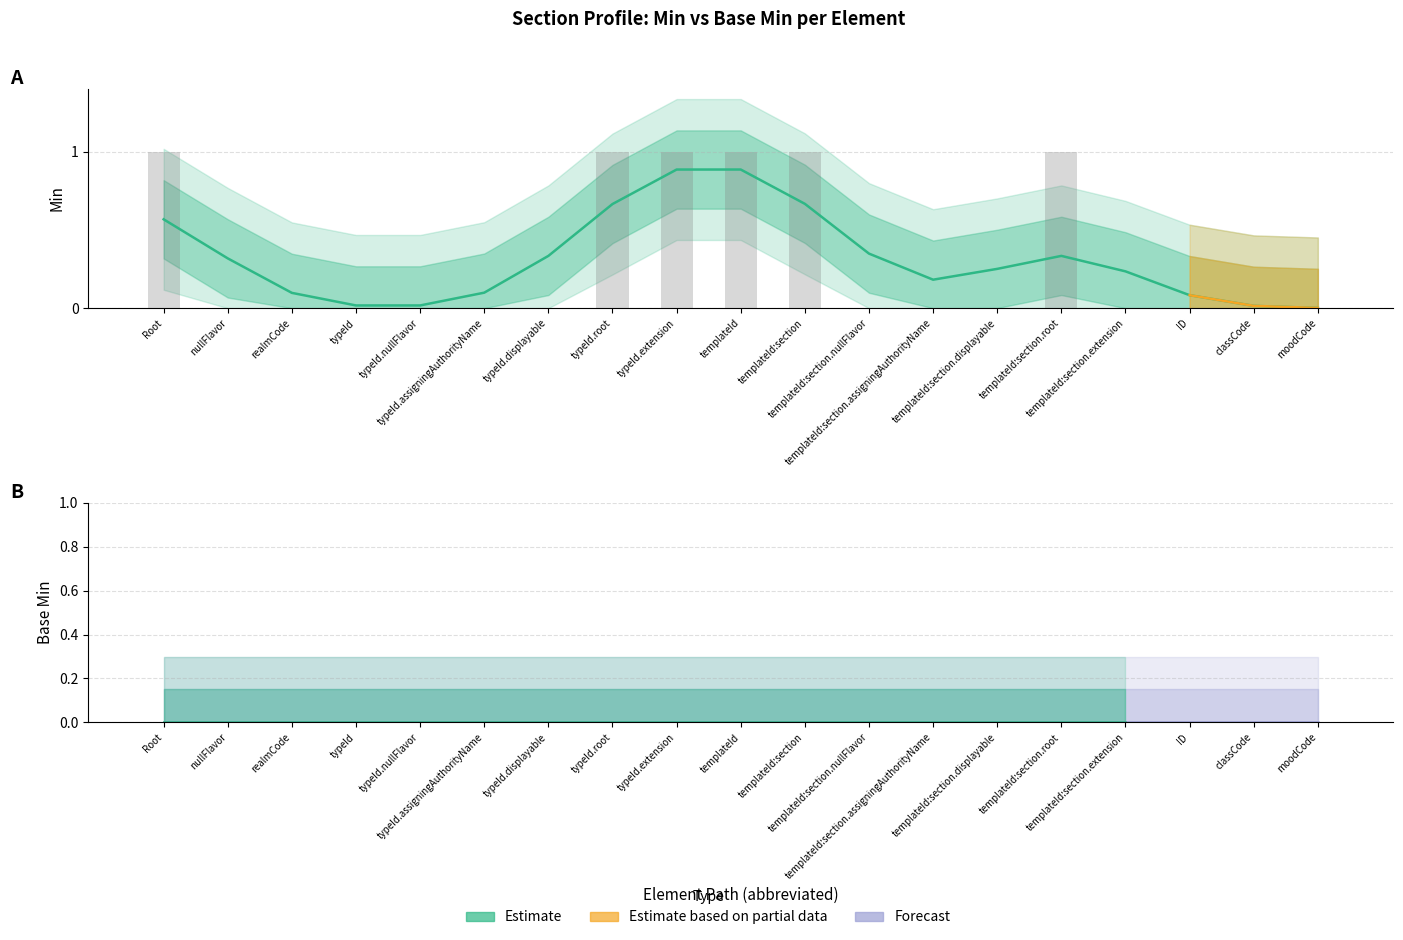

True or false: the data shows 0 at moodCode.

True